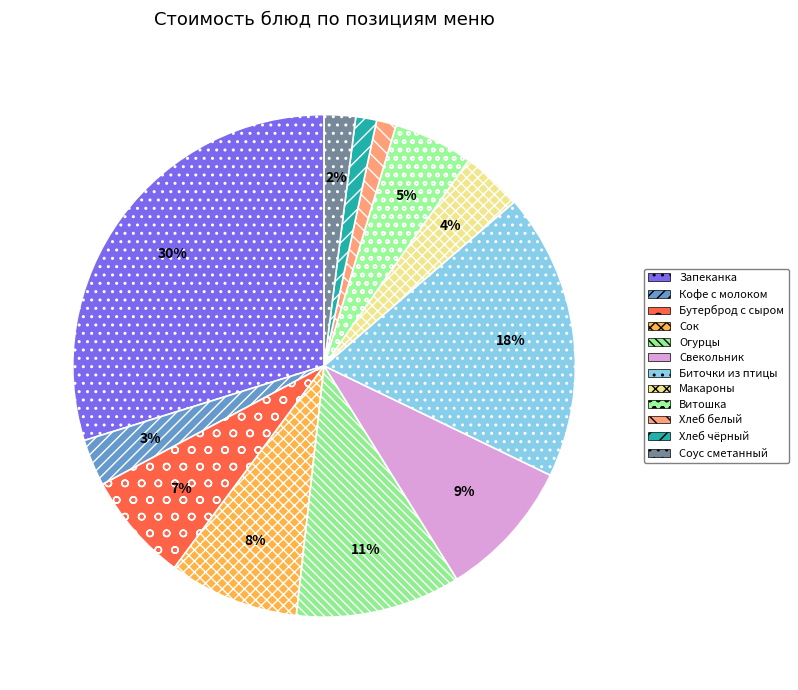

How many segments does this pie chart have?

12